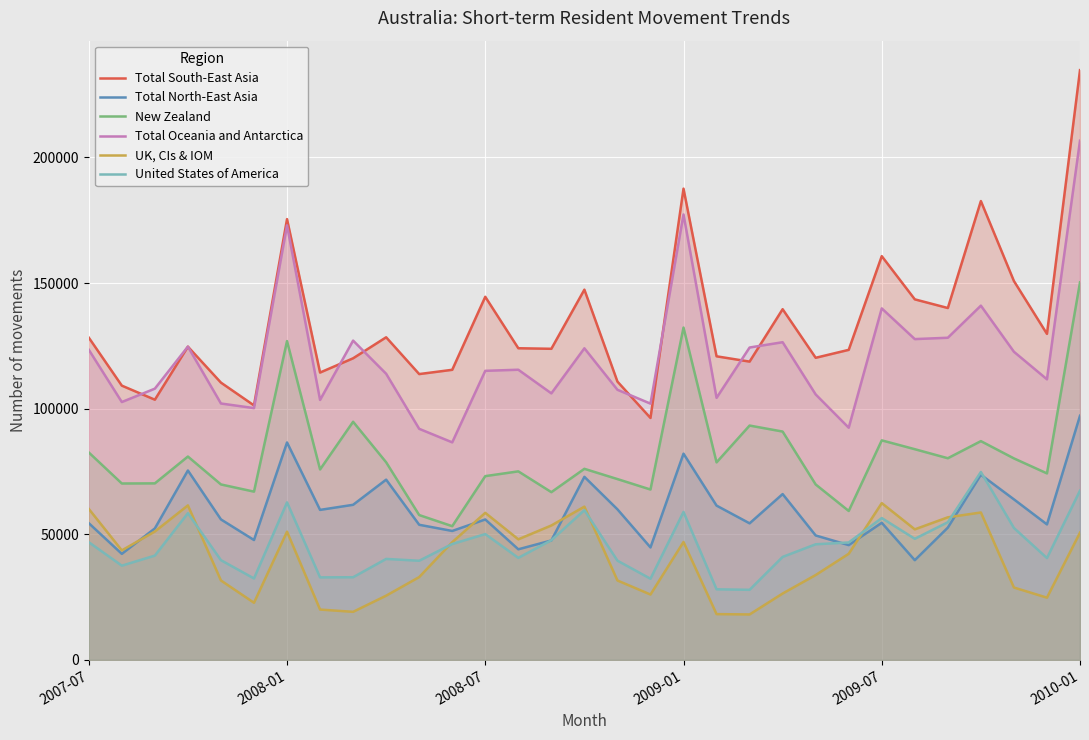

List the series in order of their peak value, lowest first.

UK, CIs & IOM, United States of America, Total North-East Asia, New Zealand, Total Oceania and Antarctica, Total South-East Asia